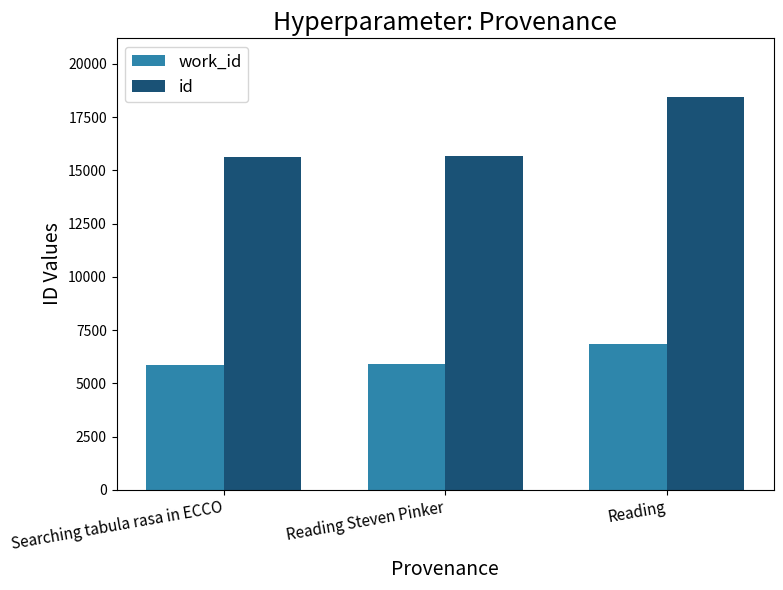

What is the minimum value for id?

15607